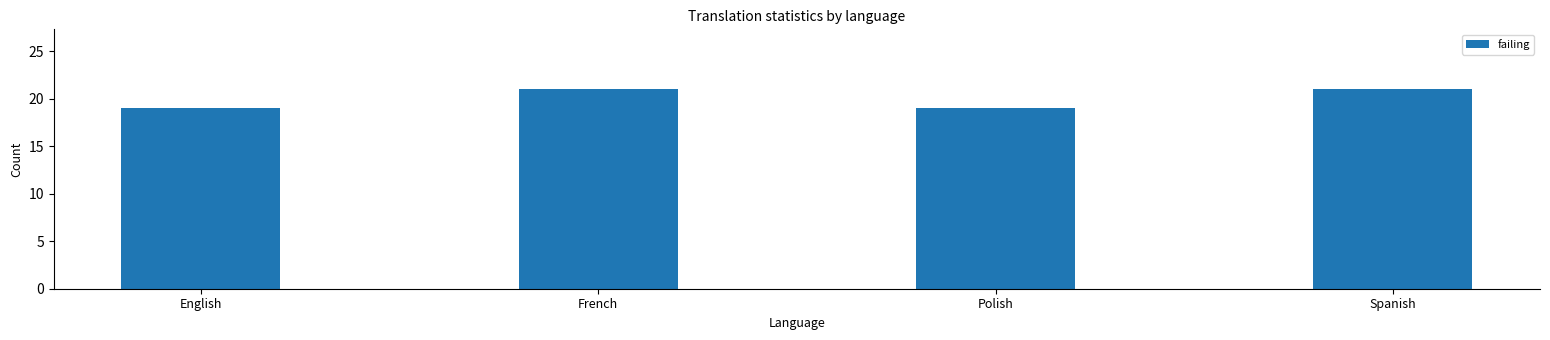

What is the difference between the maximum and second lowest values?

2